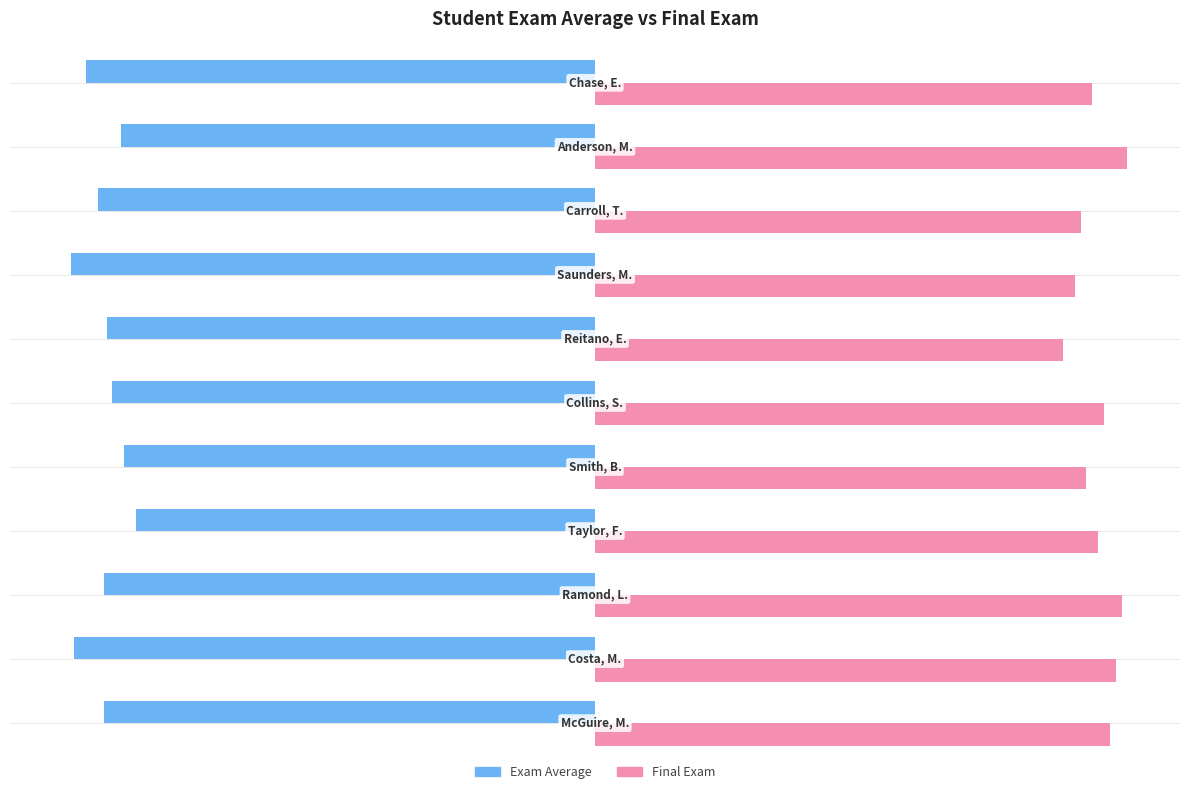

At how many categories does at least one series exceed 39?

11